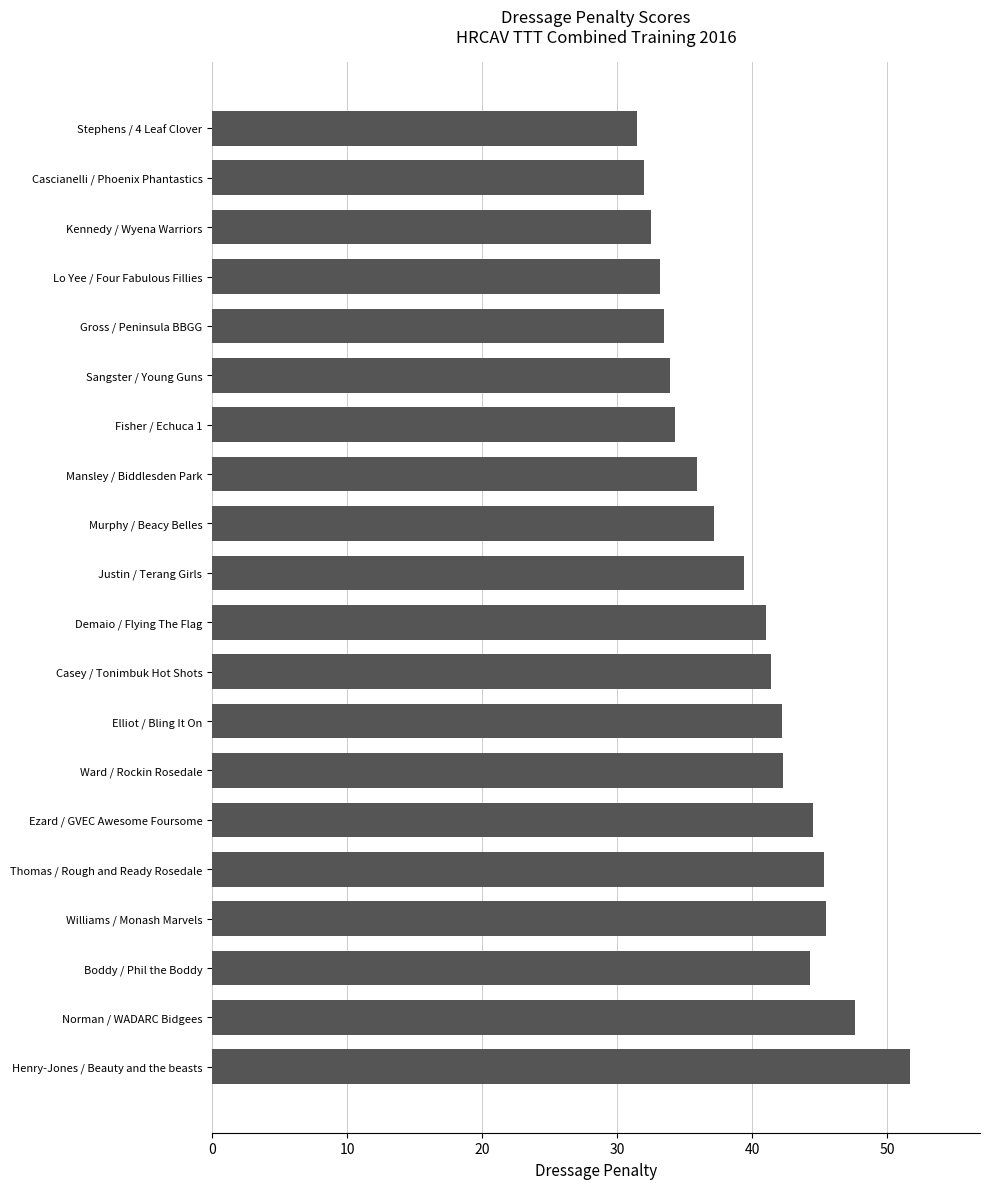

Are the bars horizontal?

Yes